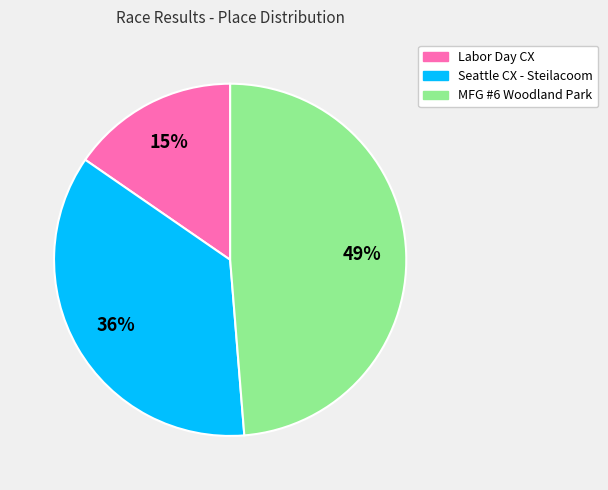

To the nearest percent, what is the average slice percentage?

33%